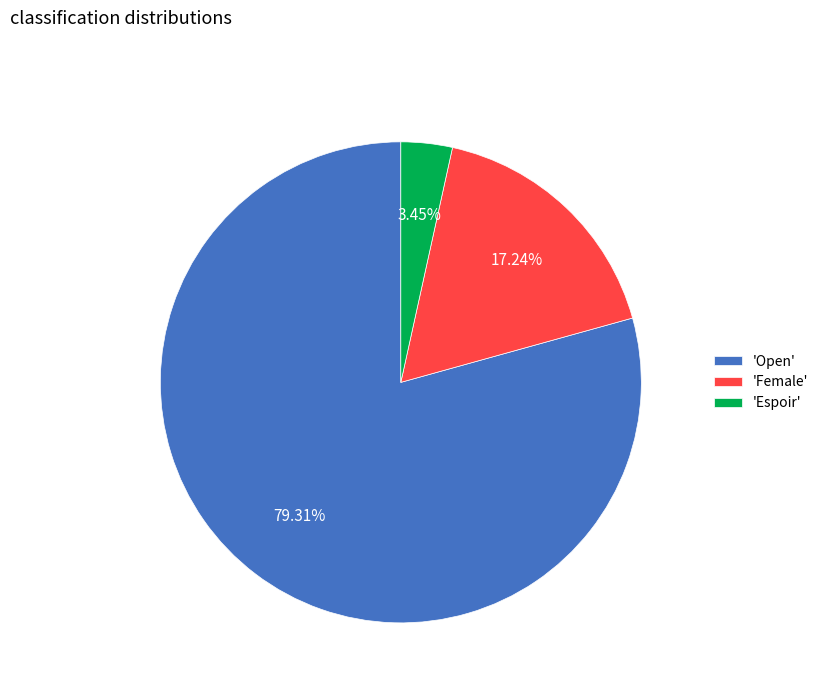

Rank the categories by value from lowest to highest.

'Espoir', 'Female', 'Open'